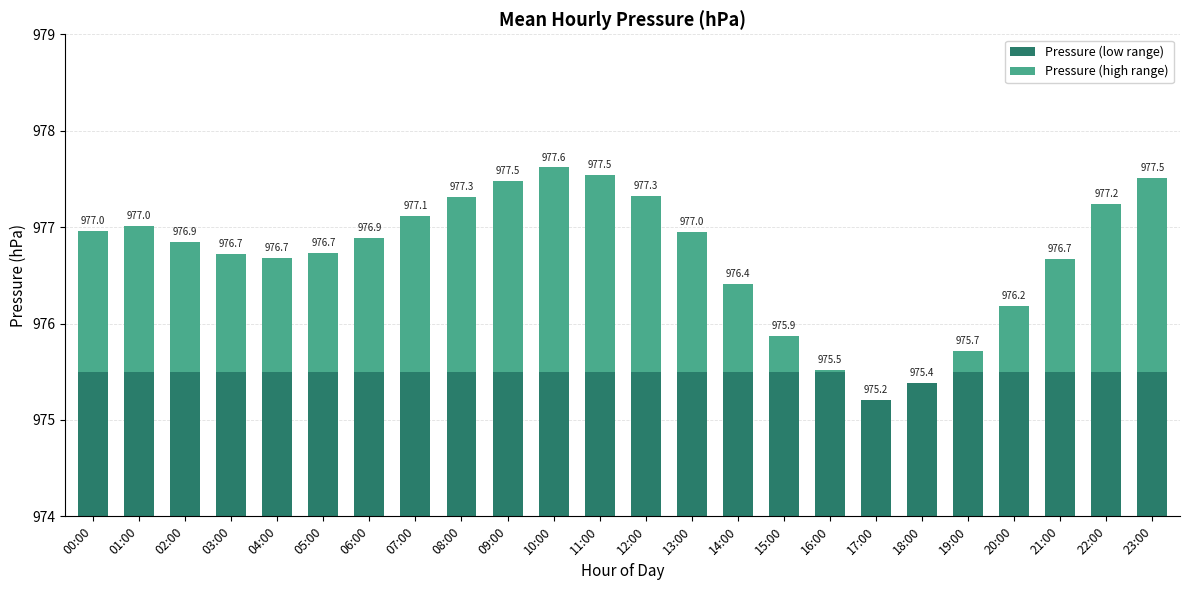

How many Pressure (low range) values are between 1 and 2?

24